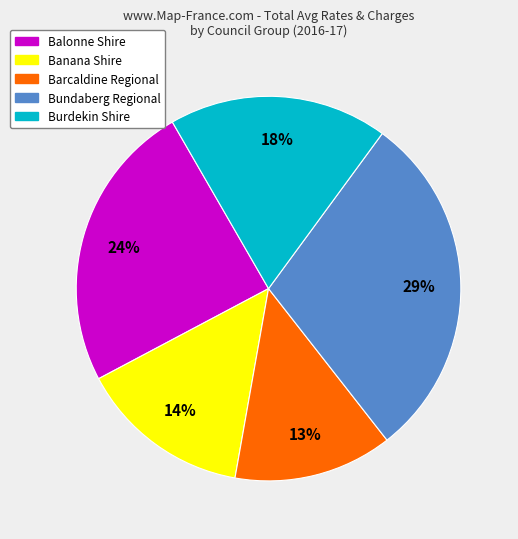

Is there a majority slice in this chart?

No